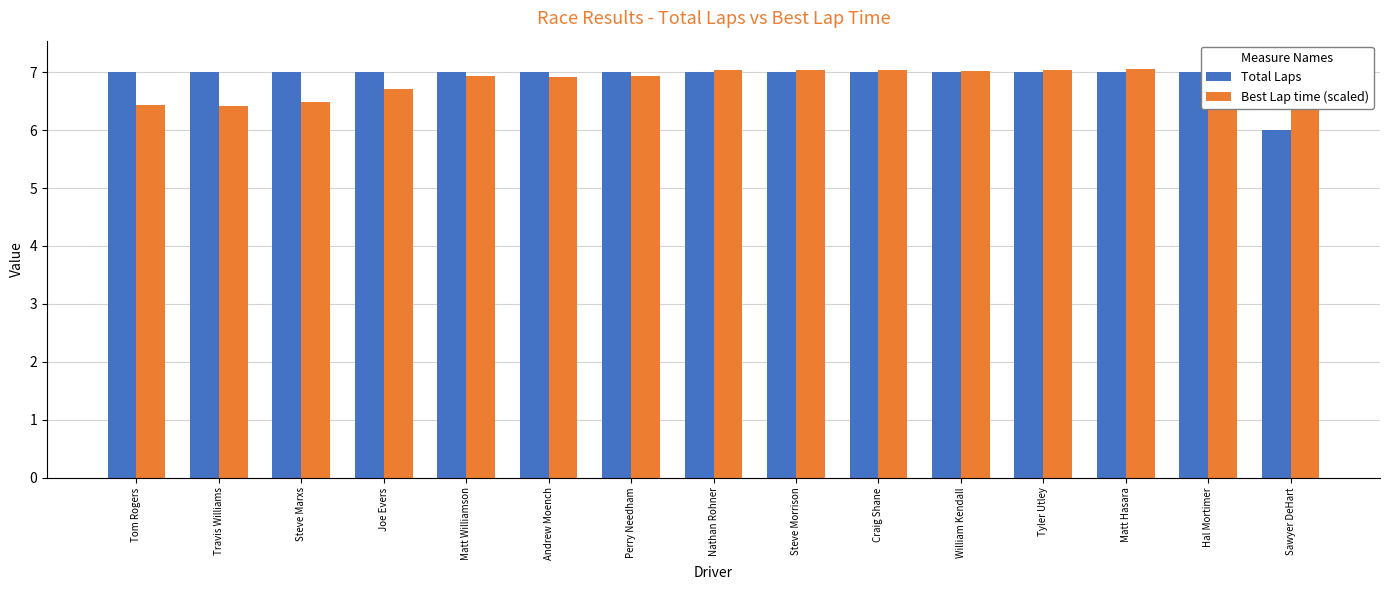

At which category is the sum across all series the highest?

Hal Mortimer